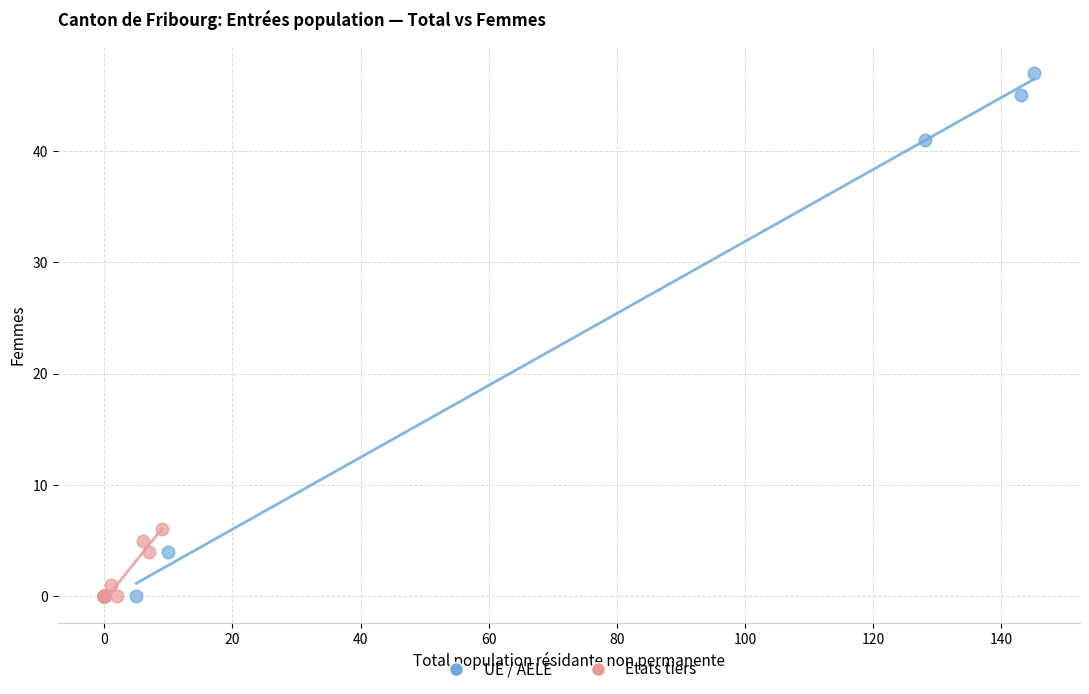

Which series has the widest spread of Y values?

UE / AELE